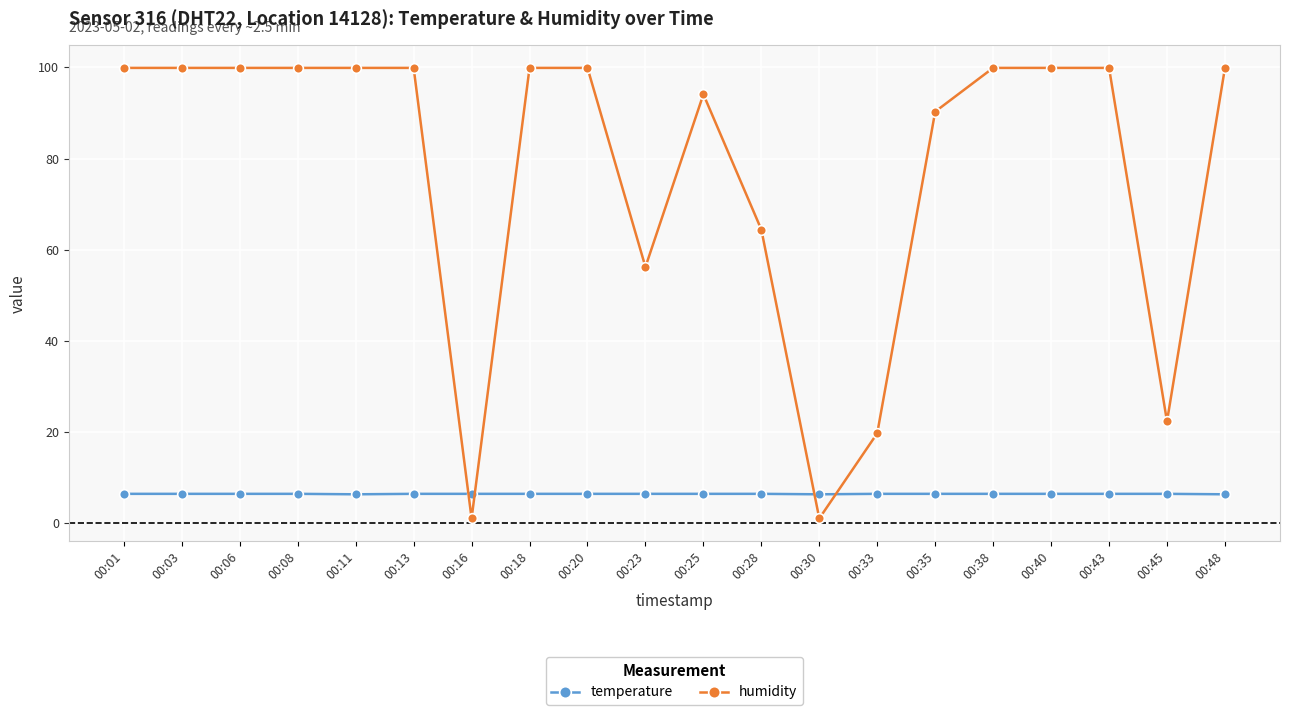

Which series has the widest spread of values?

humidity